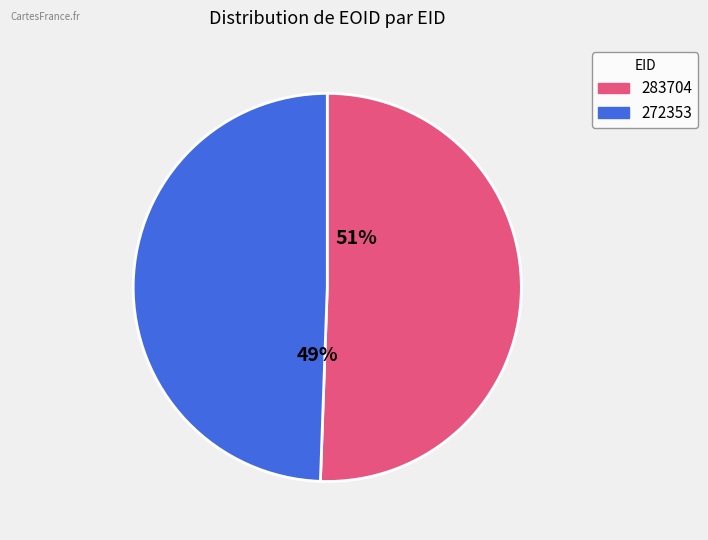

What is the ratio of the value at 272353 to the value at 283704?

1.0